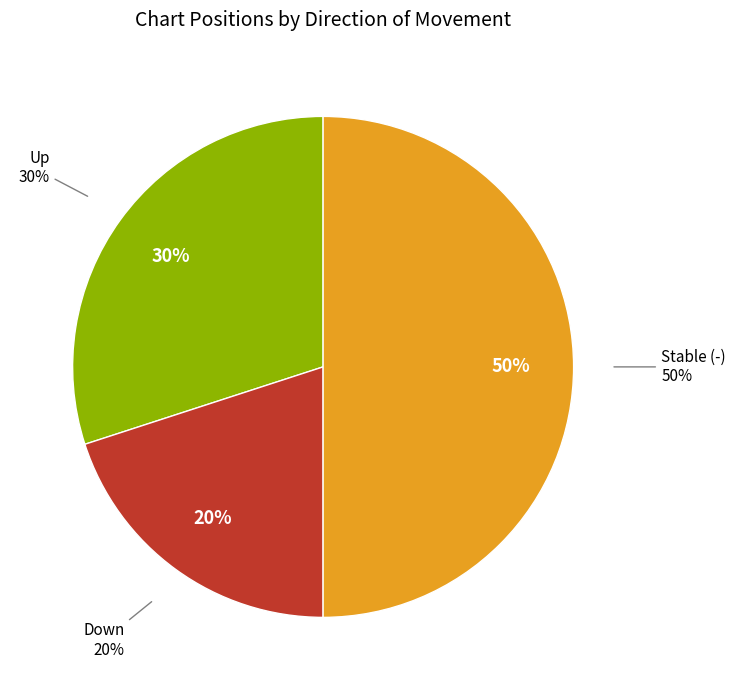

Which has a higher value, down or up?

up